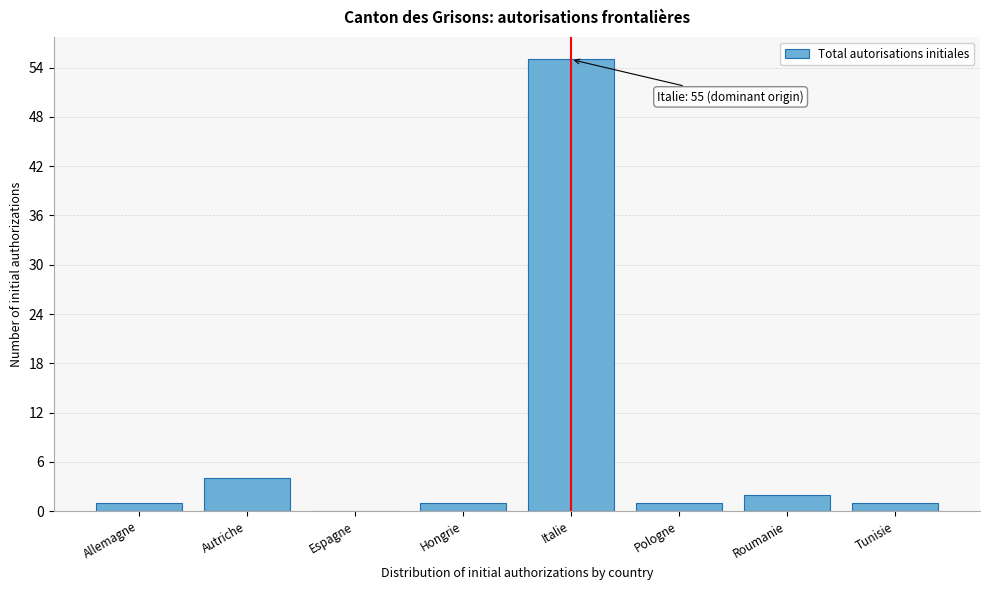

Reading left to right, what are all the values shown in this chart?

Allemagne=1	Autriche=4	Espagne=0	Hongrie=1	Italie=55	Pologne=1	Roumanie=2	Tunisie=1